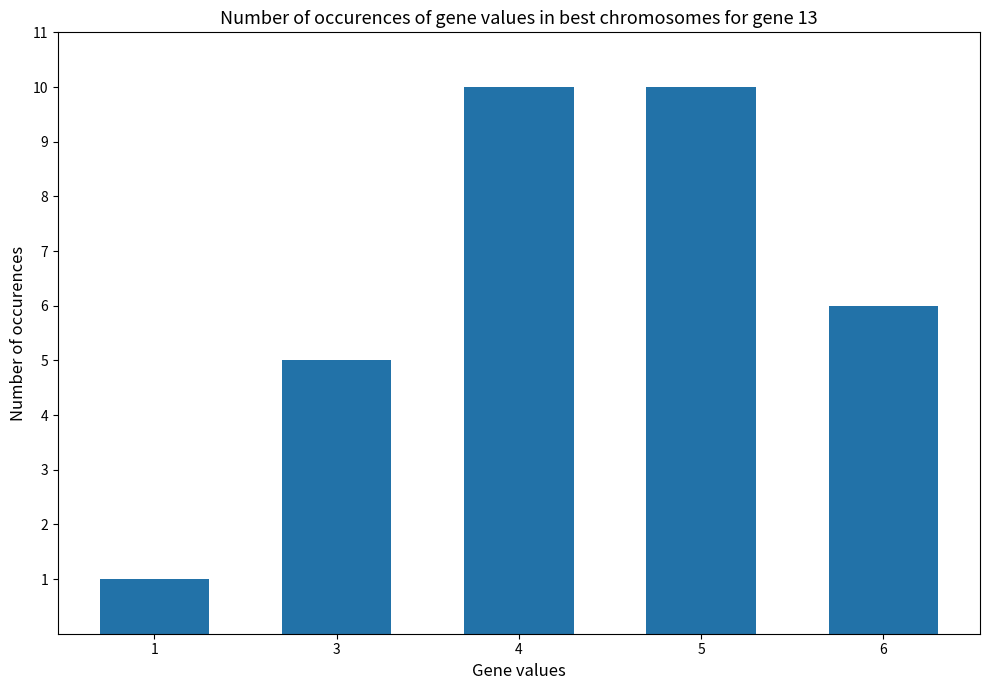

What is the change in value from 3 to 4?

+5